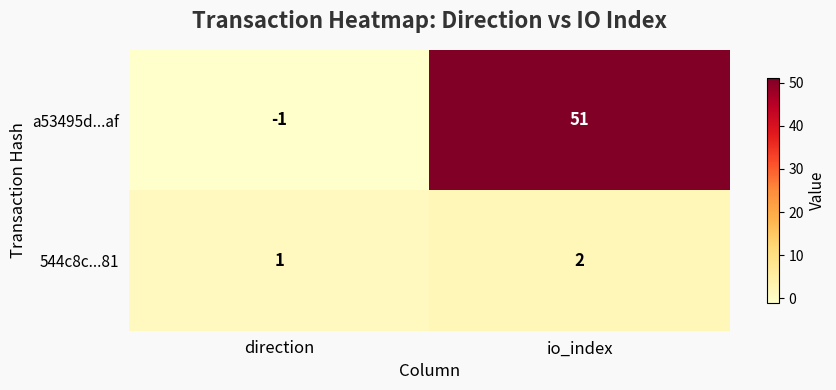

What is the average value of the a53495d...af series?

25